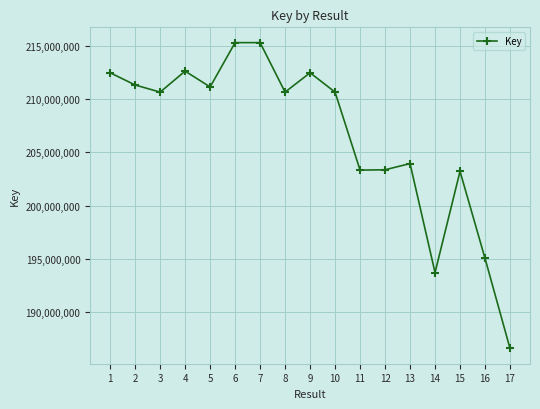

Is it true that the value at 9 is 212473200?

True